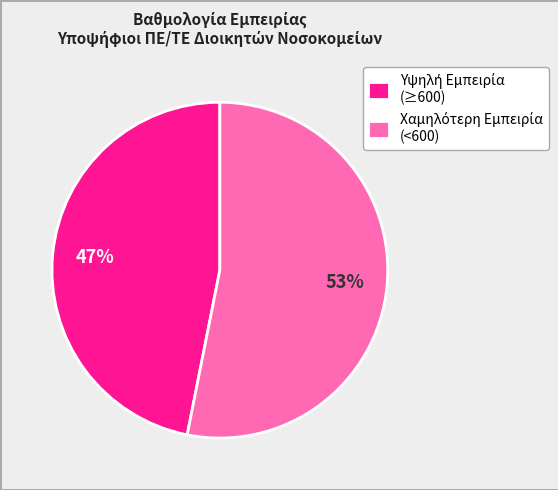

To the nearest percent, what is the difference between the largest and smallest slice percentages?

6%